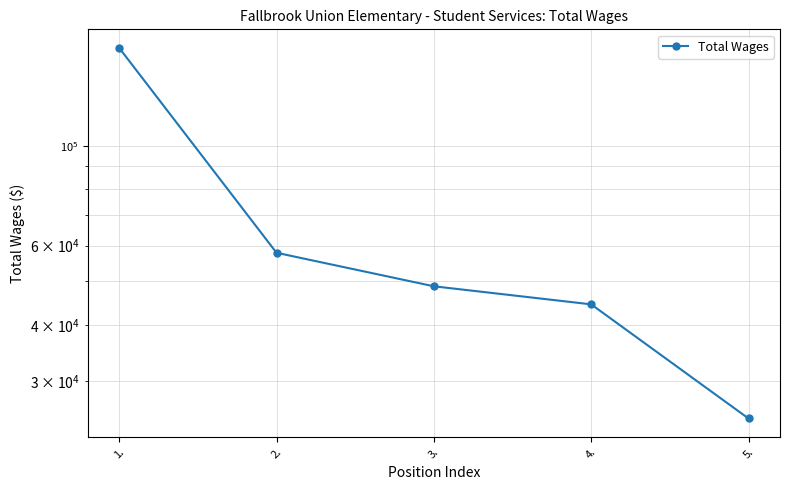

Approximately how many times larger is the value at 1. compared to 2.?

2.9